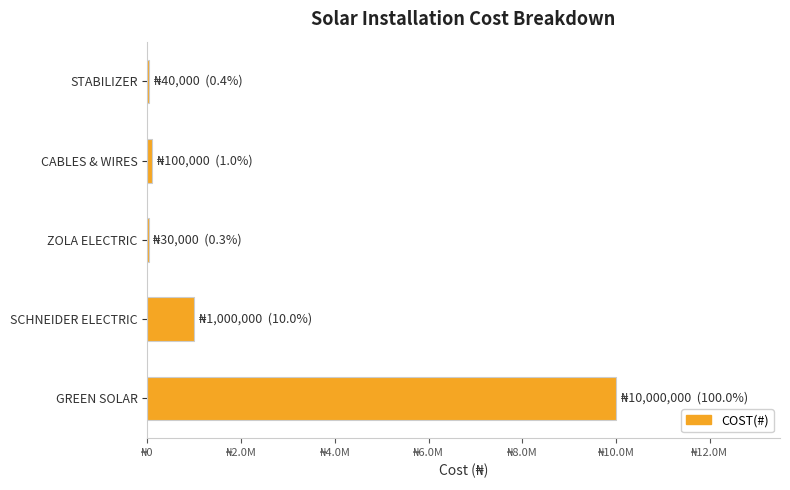

What is the sum of all values?

11170000